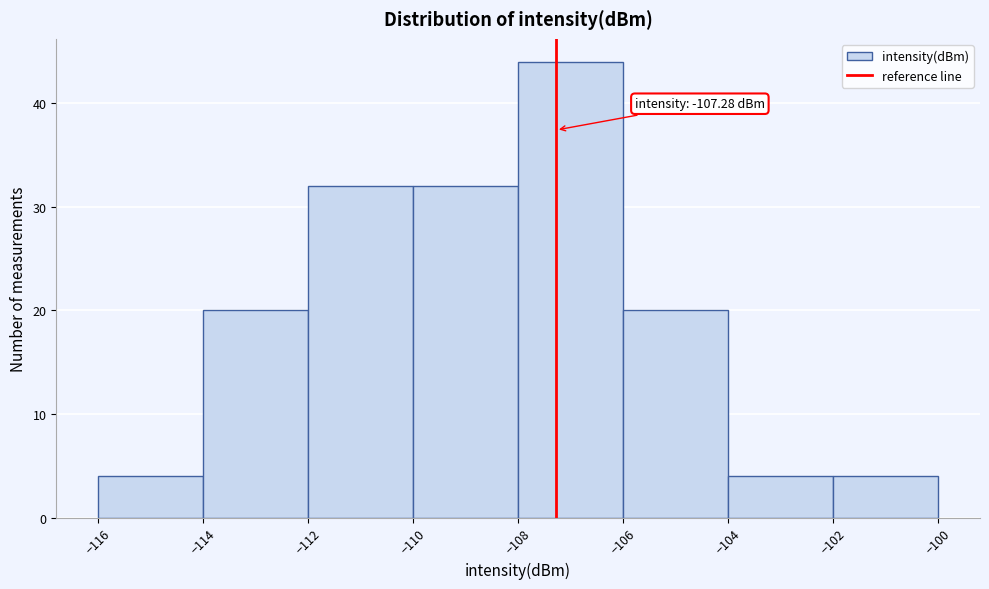

Which range on the x-axis has the tallest bar?

-108 to -106